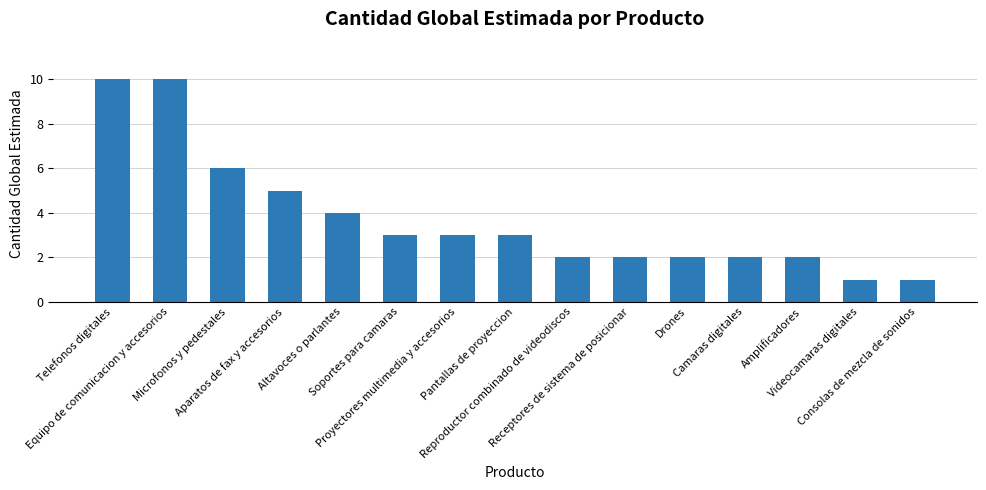

Are the bars grouped side by side (vs. stacked)?

No